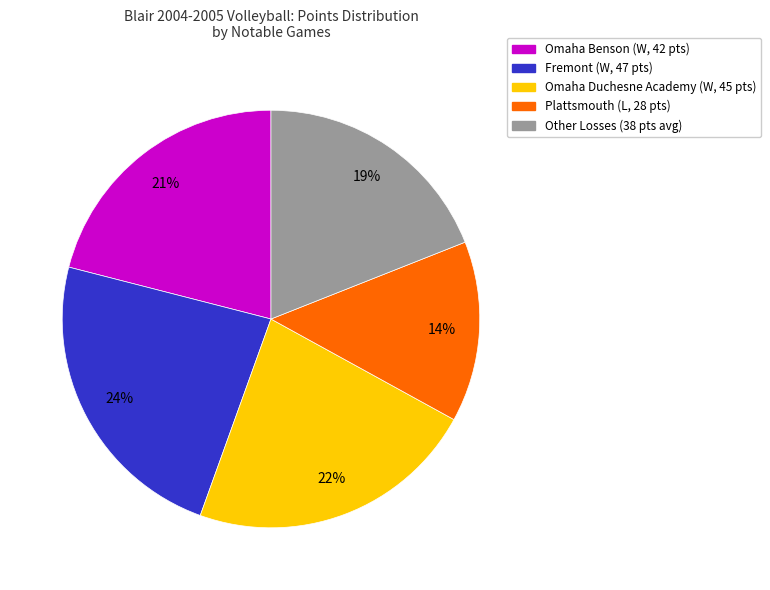

Does any single category account for the majority?

No